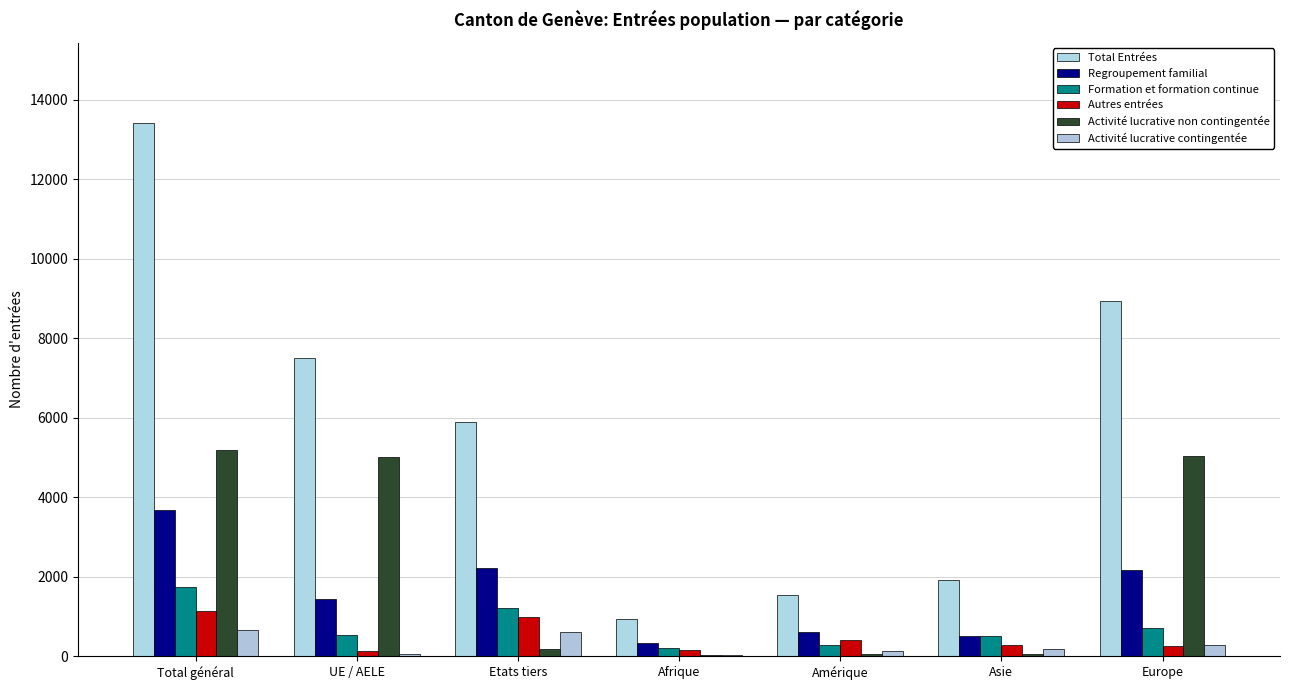

Where does the Formation et formation continue series first go above 542?

Total général